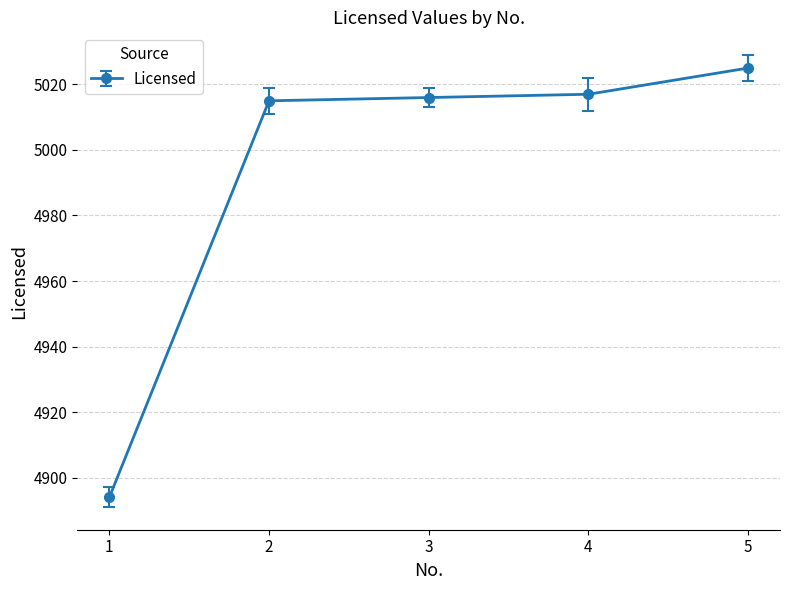

What is the value of the 2nd point from the left?

5015